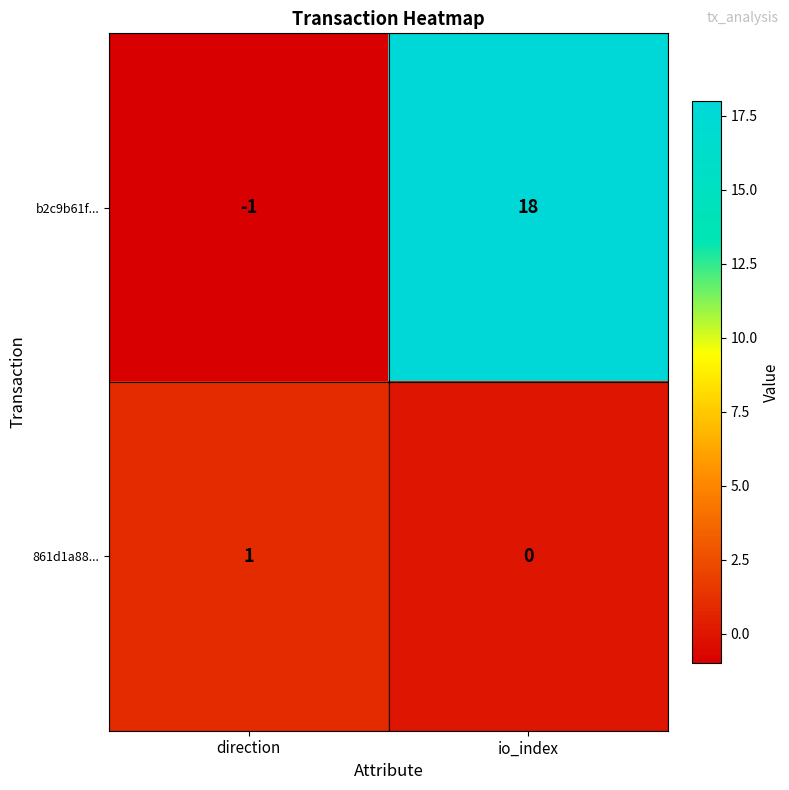

The value of b2c9b61f... at io_index is 18. True or false?

True